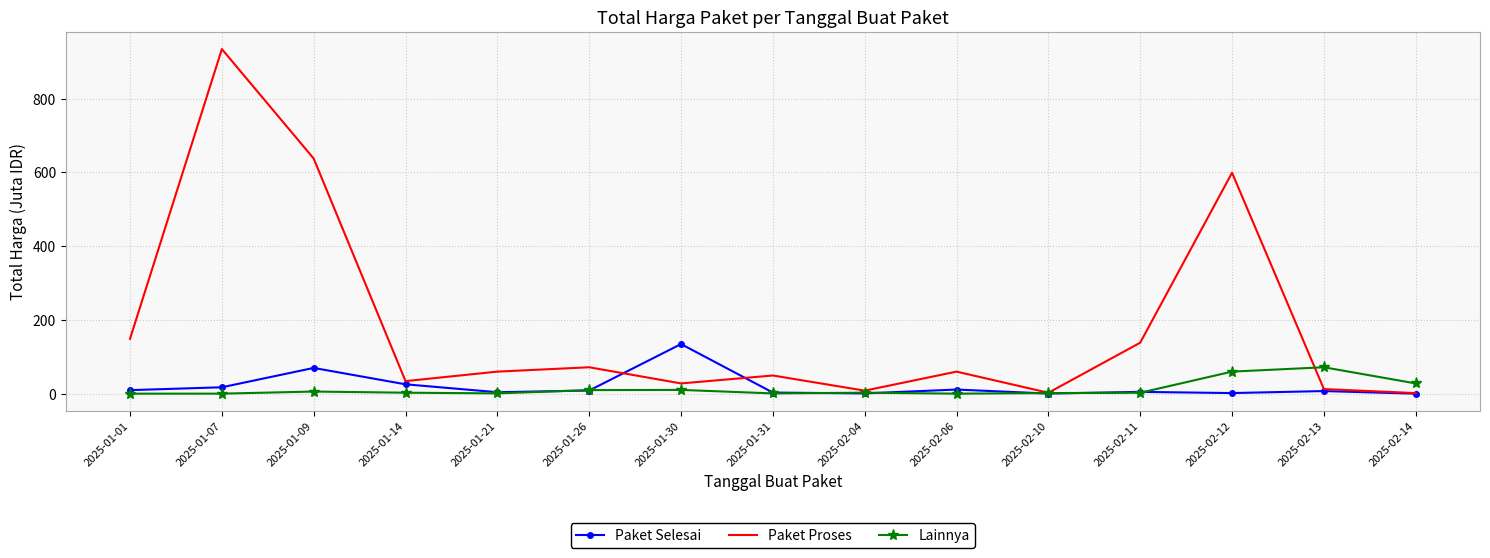

What is the smallest value displayed?

0.2